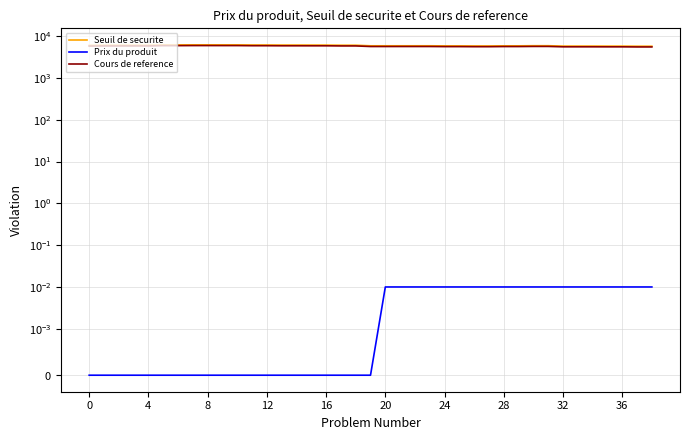

What is the difference between the maximum and minimum values in the Seuil de securite series?

452.2